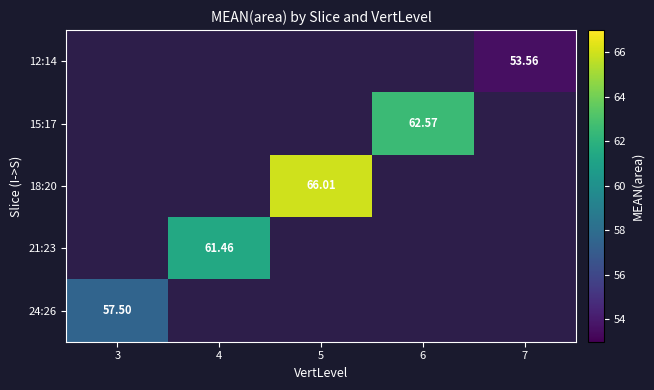

Which category has the lowest value across all series?

7